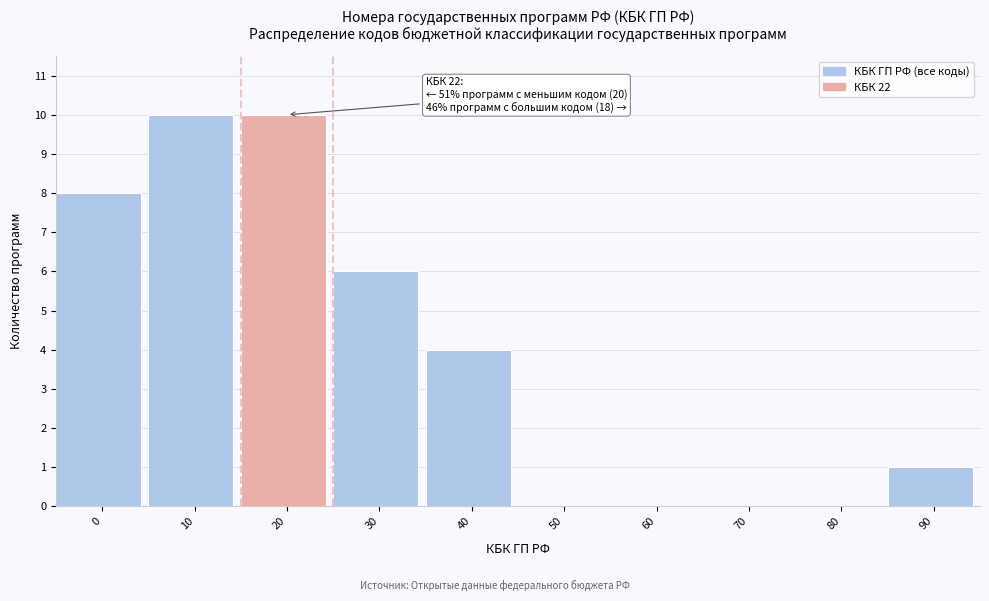

Reading left to right, extract all data points from this chart.

0=8	10=10	20=10	30=6	40=4	50=0	60=0	70=0	80=0	90=1